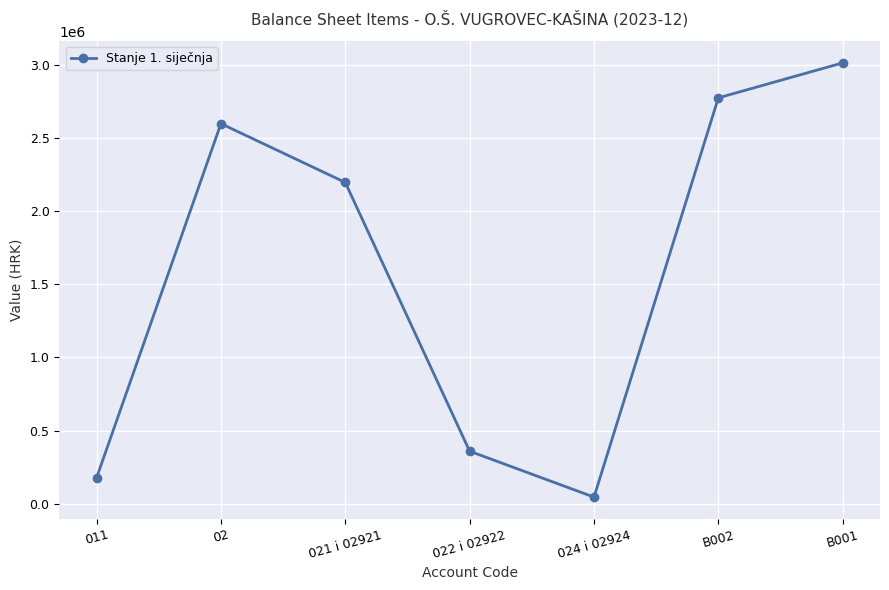

List the labels in order of value, largest first.

B001, B002, 02, 021 i 02921, 022 i 02922, 011, 024 i 02924